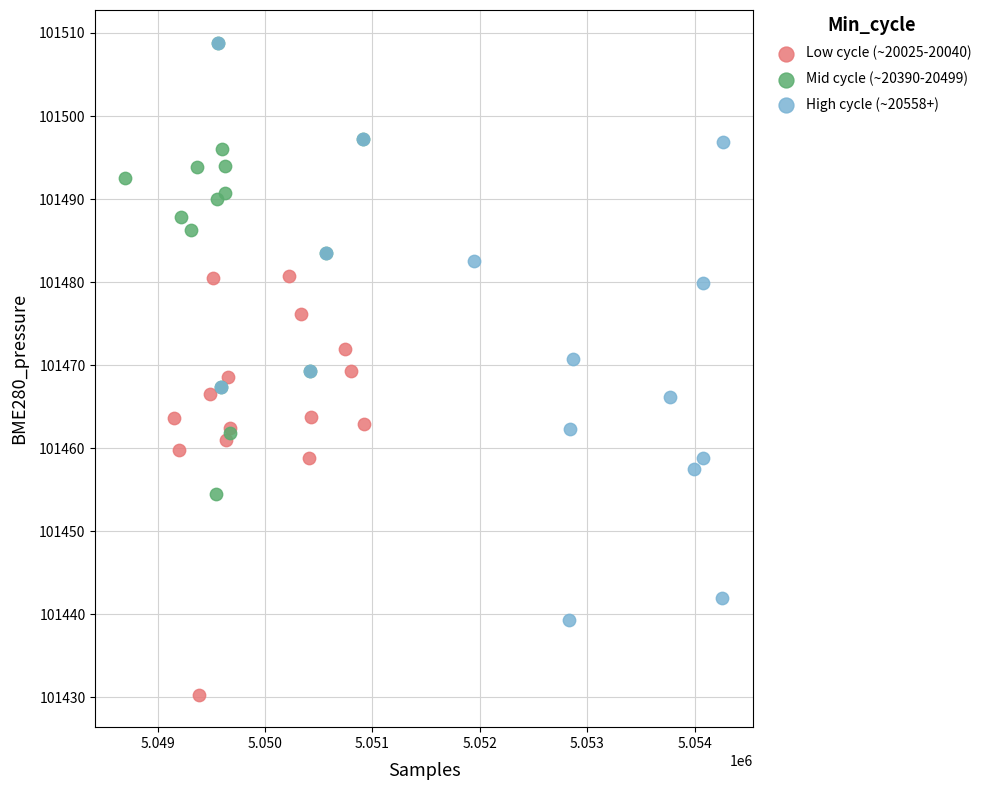

Which series has the largest Y range (max minus min)?

High cycle (~20558+)